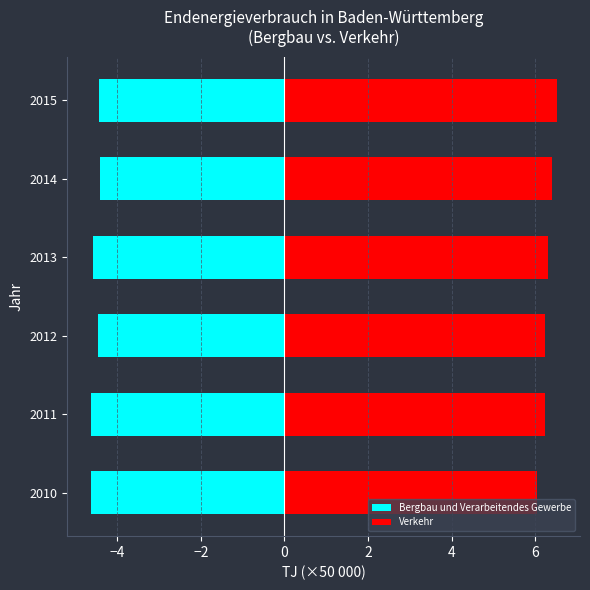

What is the average value of the Verkehr series?

6.3